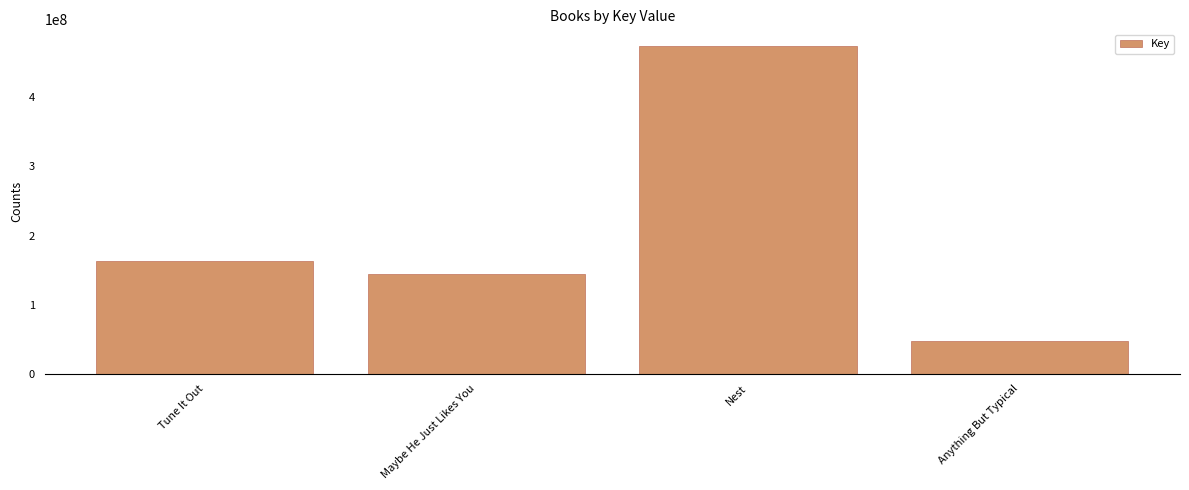

Are the bars grouped side by side (vs. stacked)?

No